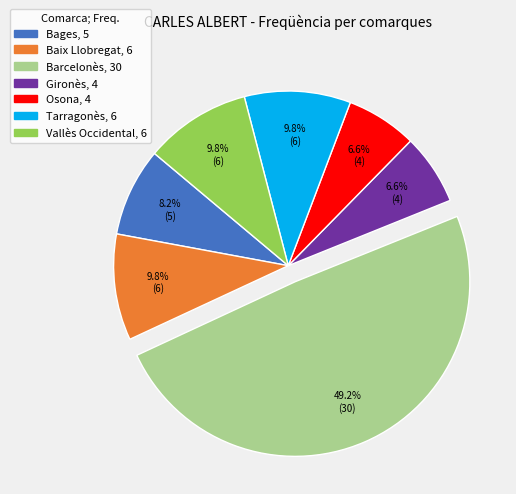

Which category has the biggest portion of the pie?

Barcelonès